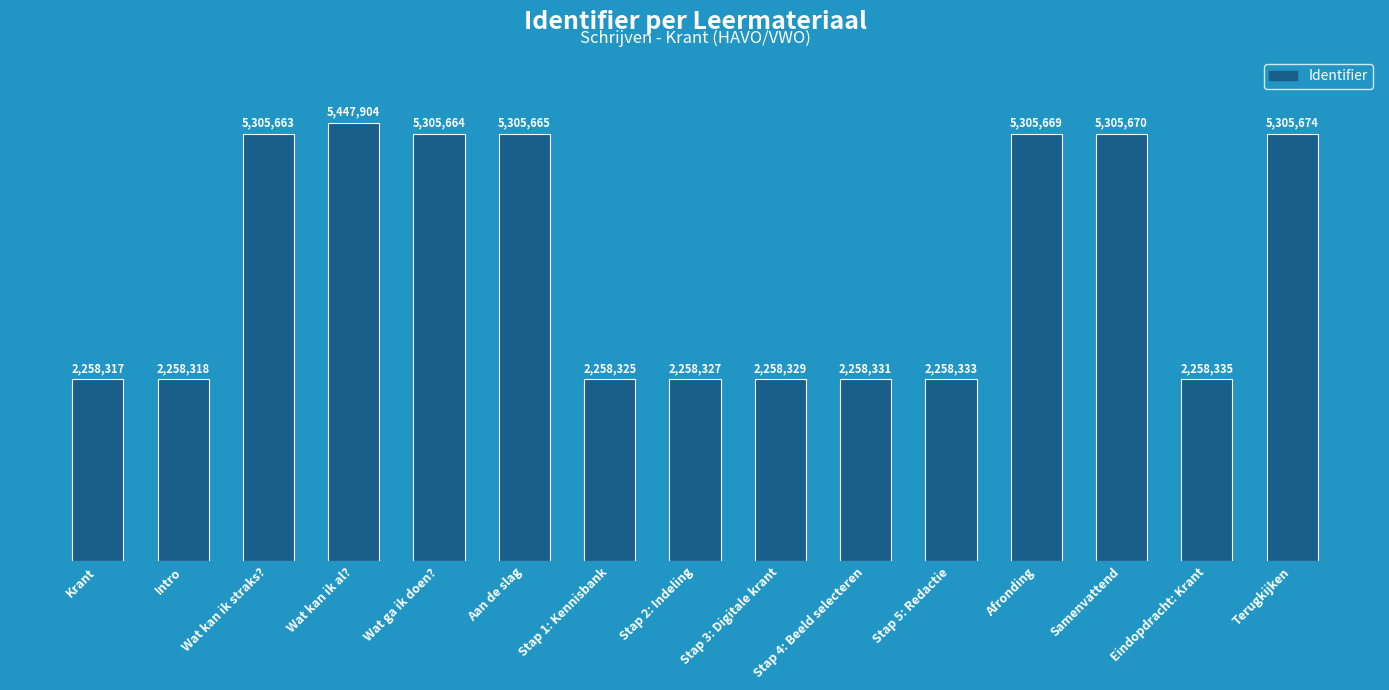

Is it true that the value at Stap 4: Beeld selecteren is 1206844?

False